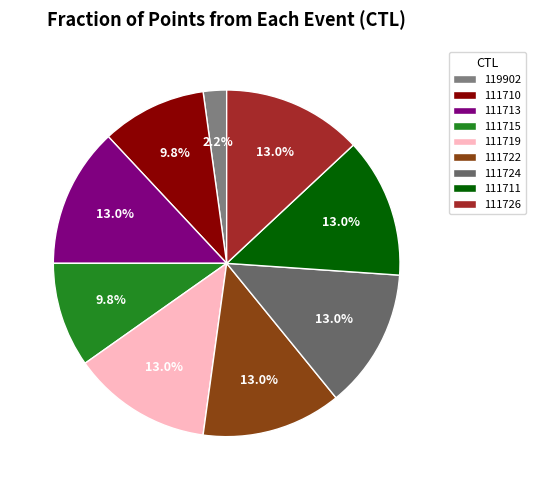

Rank the categories by value from highest to lowest.

111713, 111719, 111722, 111724, 111711, 111726, 111710, 111715, 119902